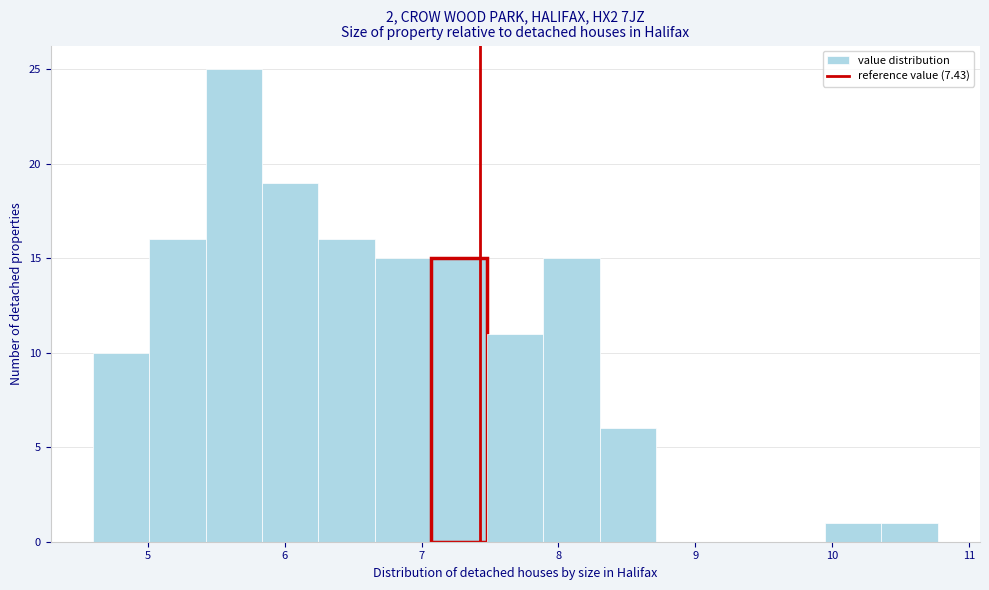

What is the height of the bar covering 5.0 to 5.4 on the x-axis? Neither the bar edges nor the heights are printed on the chart, so give them approximately, as read against the axes.

16